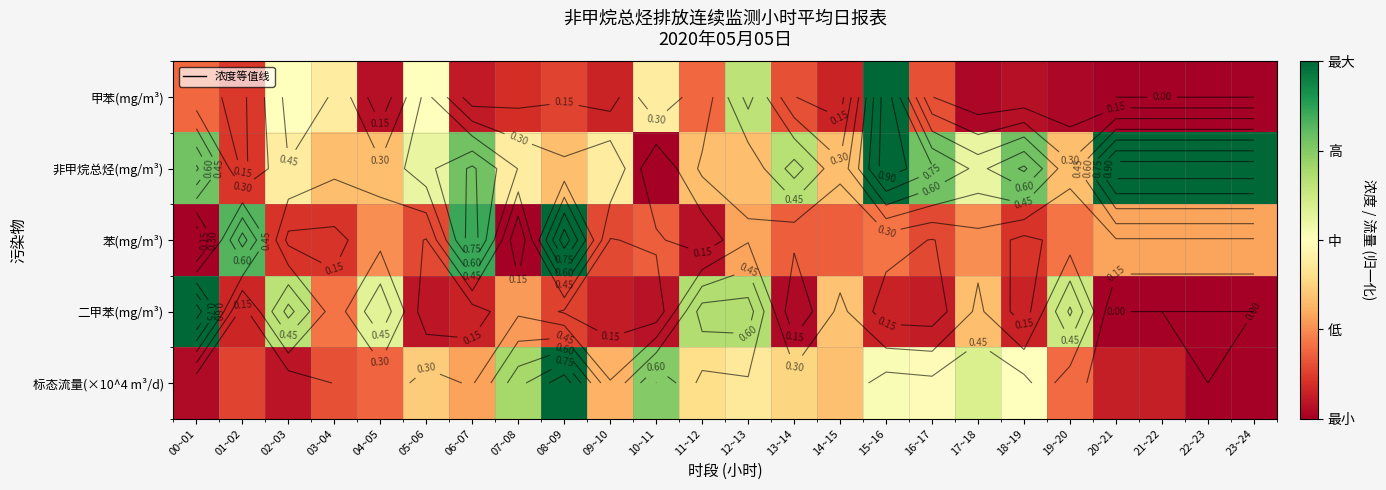

At 20~21, list the series in order from smallest to largest.

甲苯(mg/m³), 二甲苯(mg/m³), 标态流量(×10^4 m³/d), 苯(mg/m³), 非甲烷总烃(mg/m³)